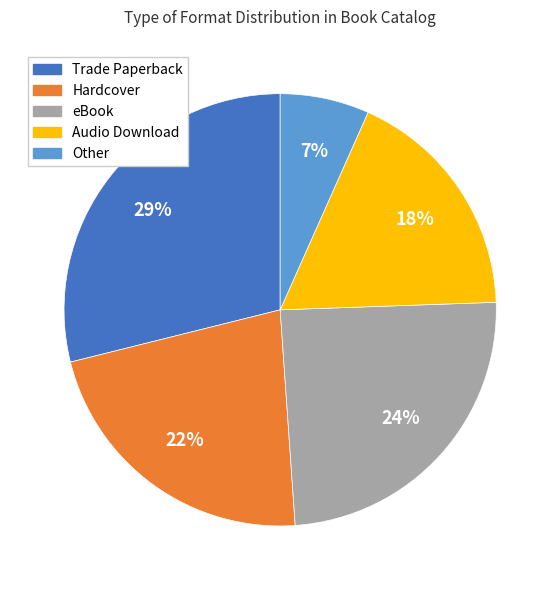

Do Audio Download and Other together represent more than half of the pie?

No